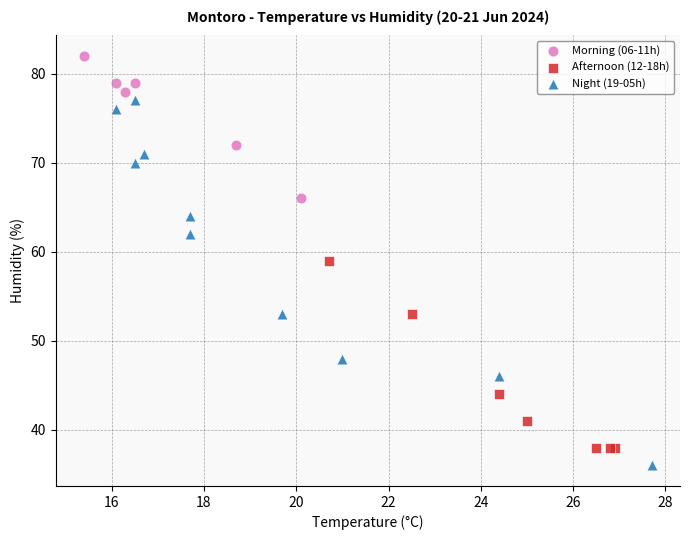

Which series contains the lowest Y value?

Night (19-05h)